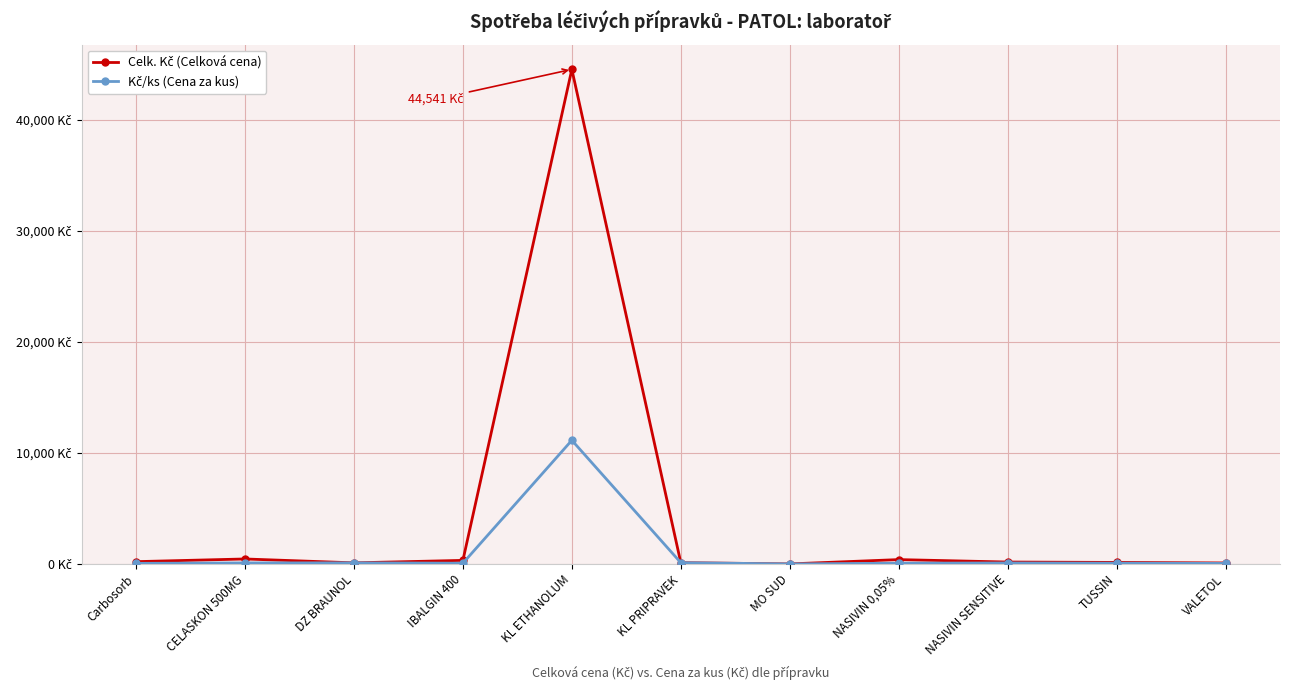

In Celk. Kč (Celková cena), how many points are higher than both neighbors (excluding endpoints)?

3